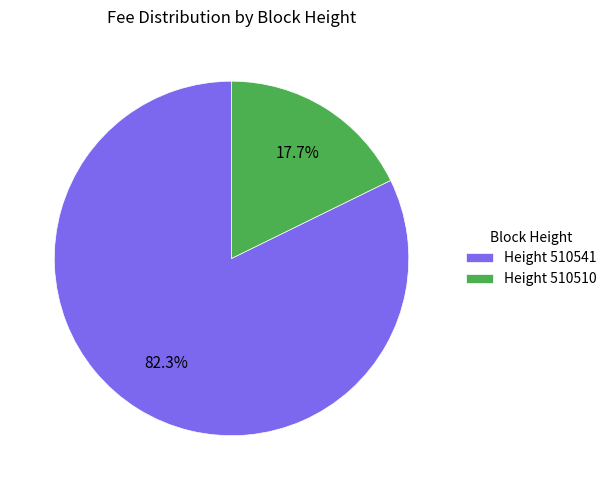

What portion of the pie excludes Height 510510?

82.3%